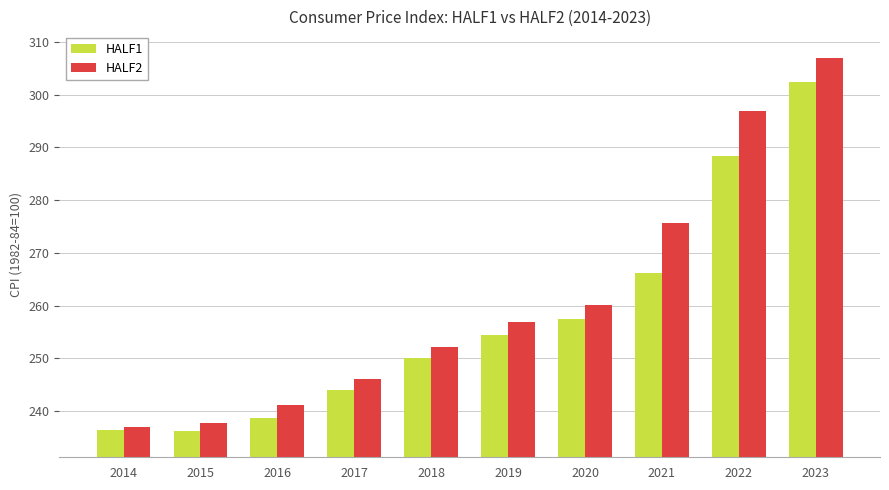

What is the average value of the HALF1 series?

257.5